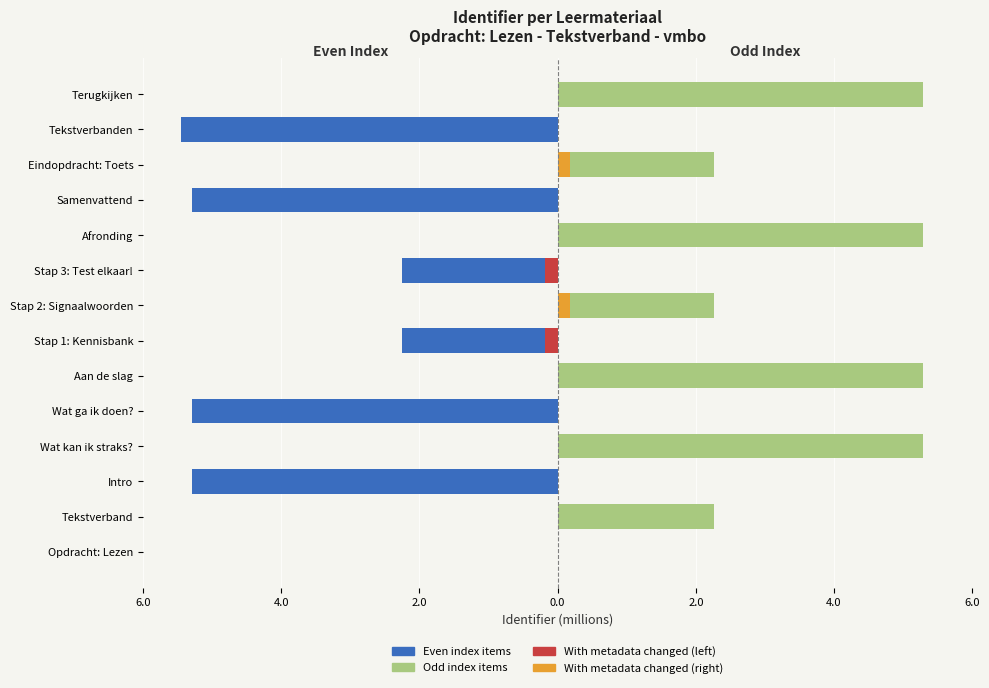

How many bars are there in each group?

2